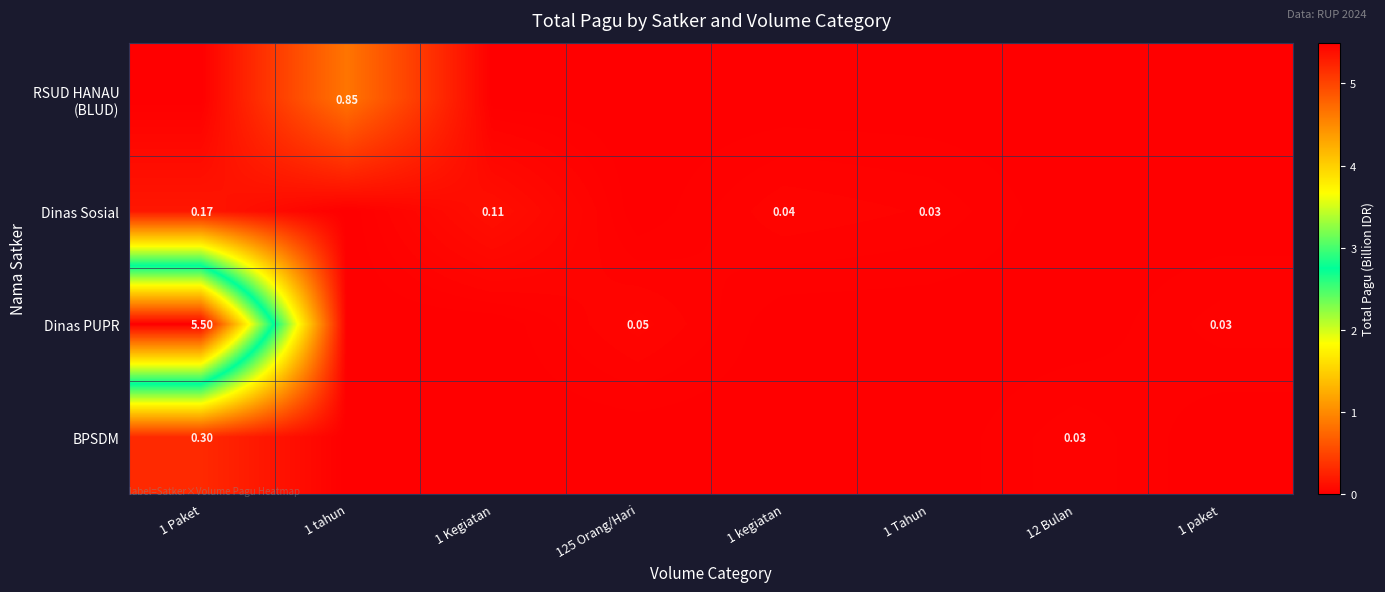

The value of Dinas PUPR at 1 Kegiatan is 2.8. True or false?

False